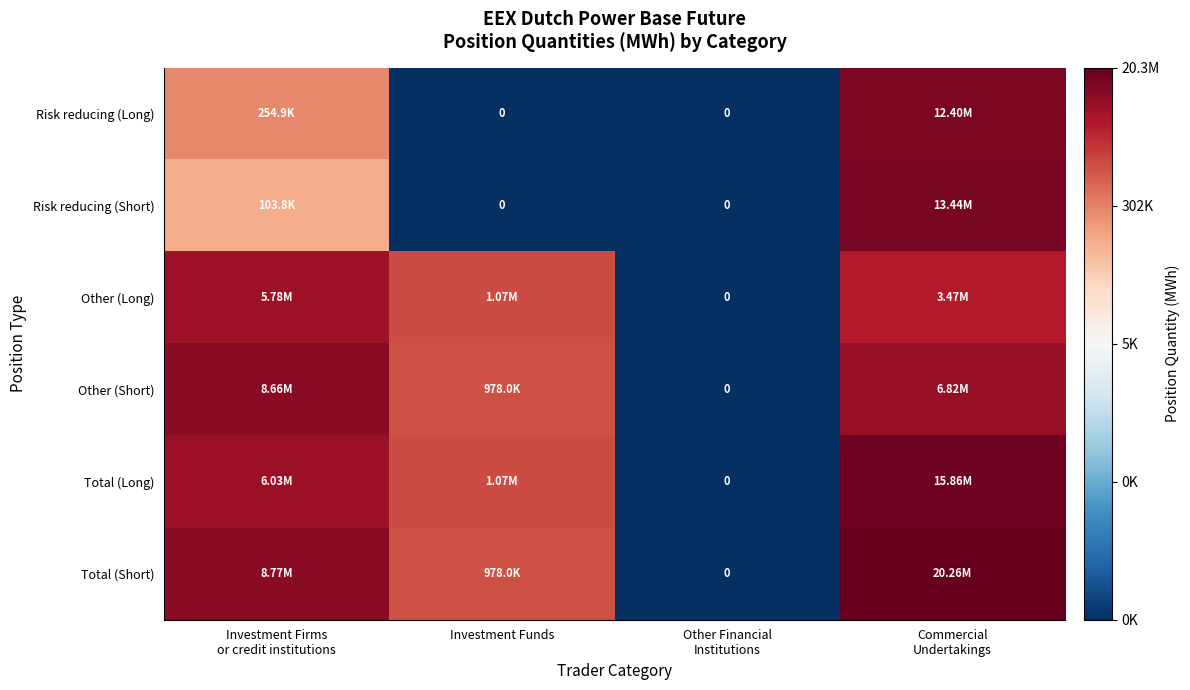

Is it true that Risk reducing (Long) equals 0.0 at Investment Funds?

True